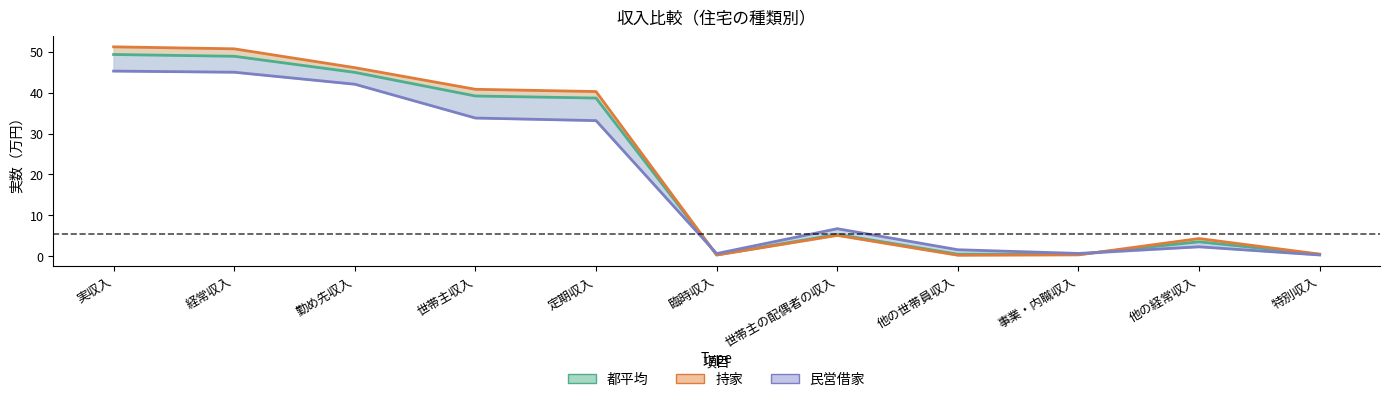

Where is 都平均 nearest to the value 24?

定期収入